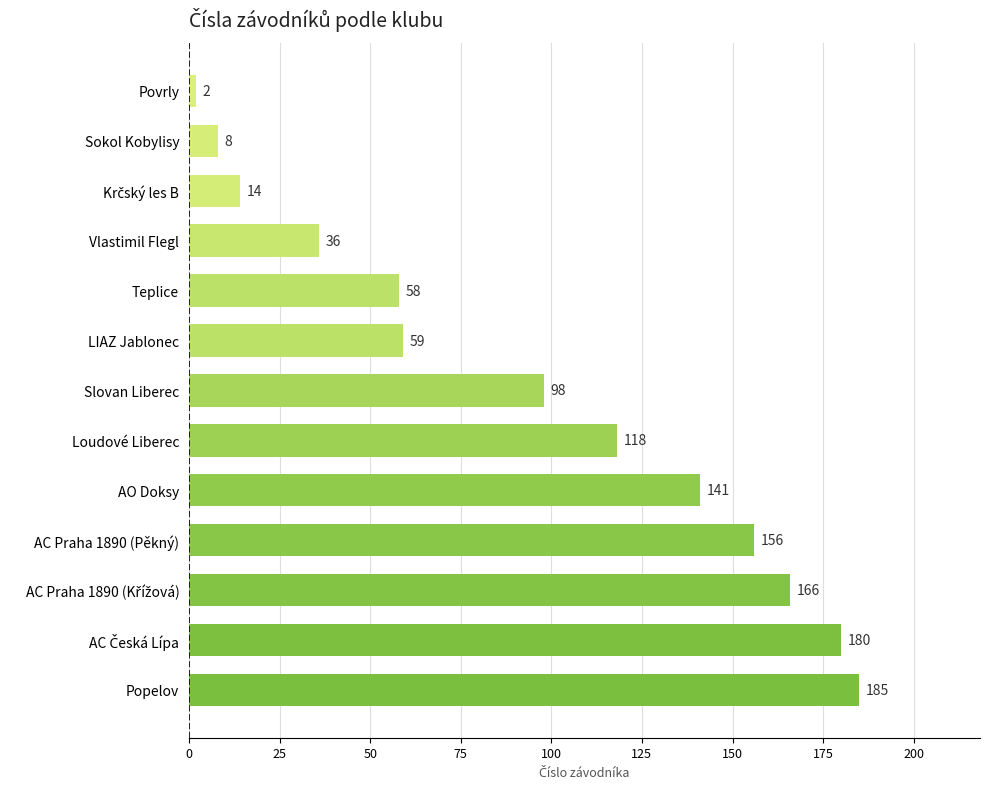

What is the sum of the values at Teplice and Sokol Kobylisy?

66